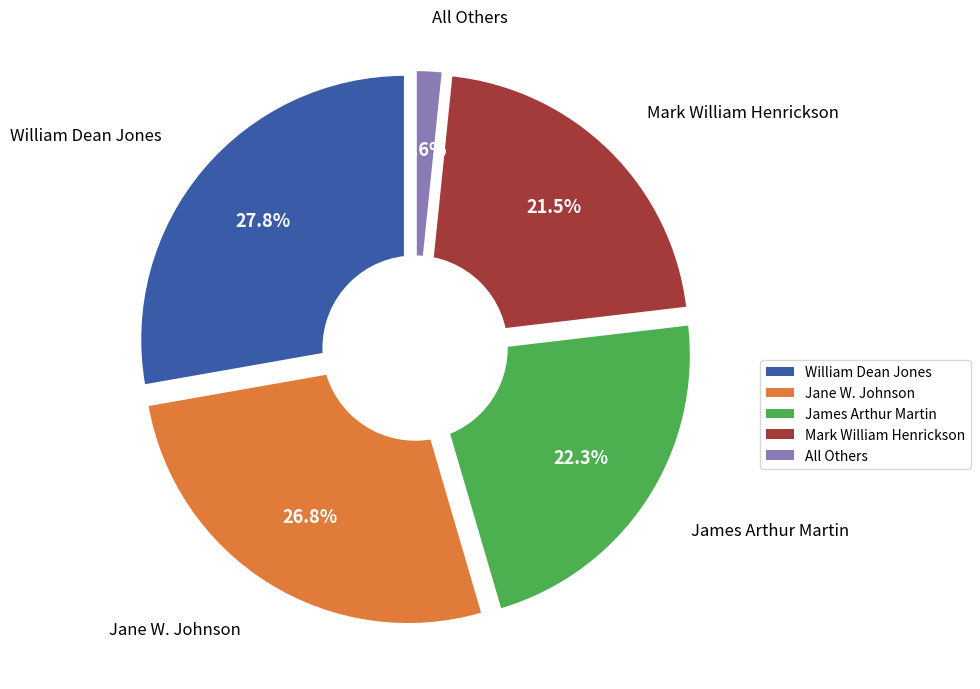

Is there a majority slice in this chart?

No